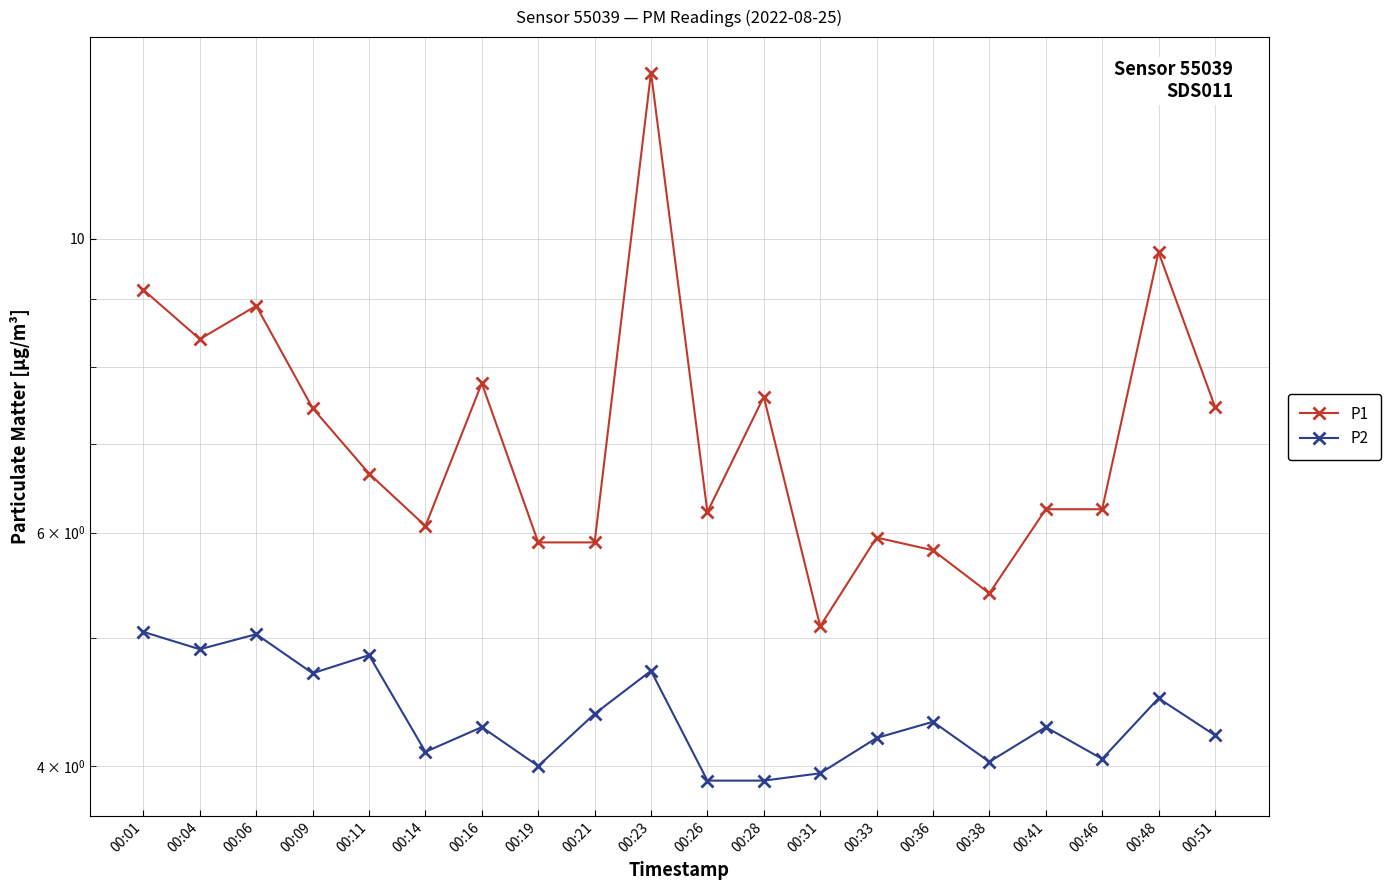

True or false: P1 and P2 intersect in this chart.

False